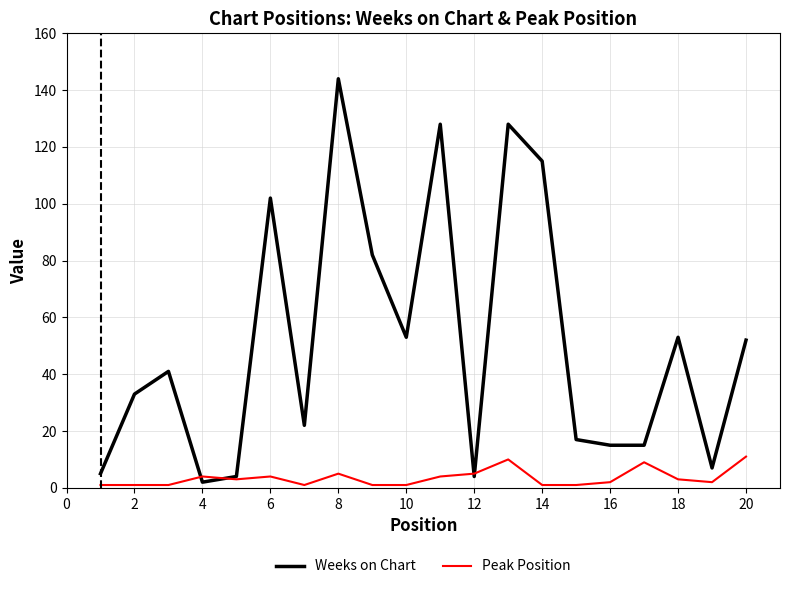

Reading left to right, list all the values displayed in this chart.

Weeks on Chart: 5	33	41	2	4	102	22	144	82	53	128	4	128	115	17	15	15	53	7	52
Peak Position: 1	1	1	4	3	4	1	5	1	1	4	5	10	1	1	2	9	3	2	11